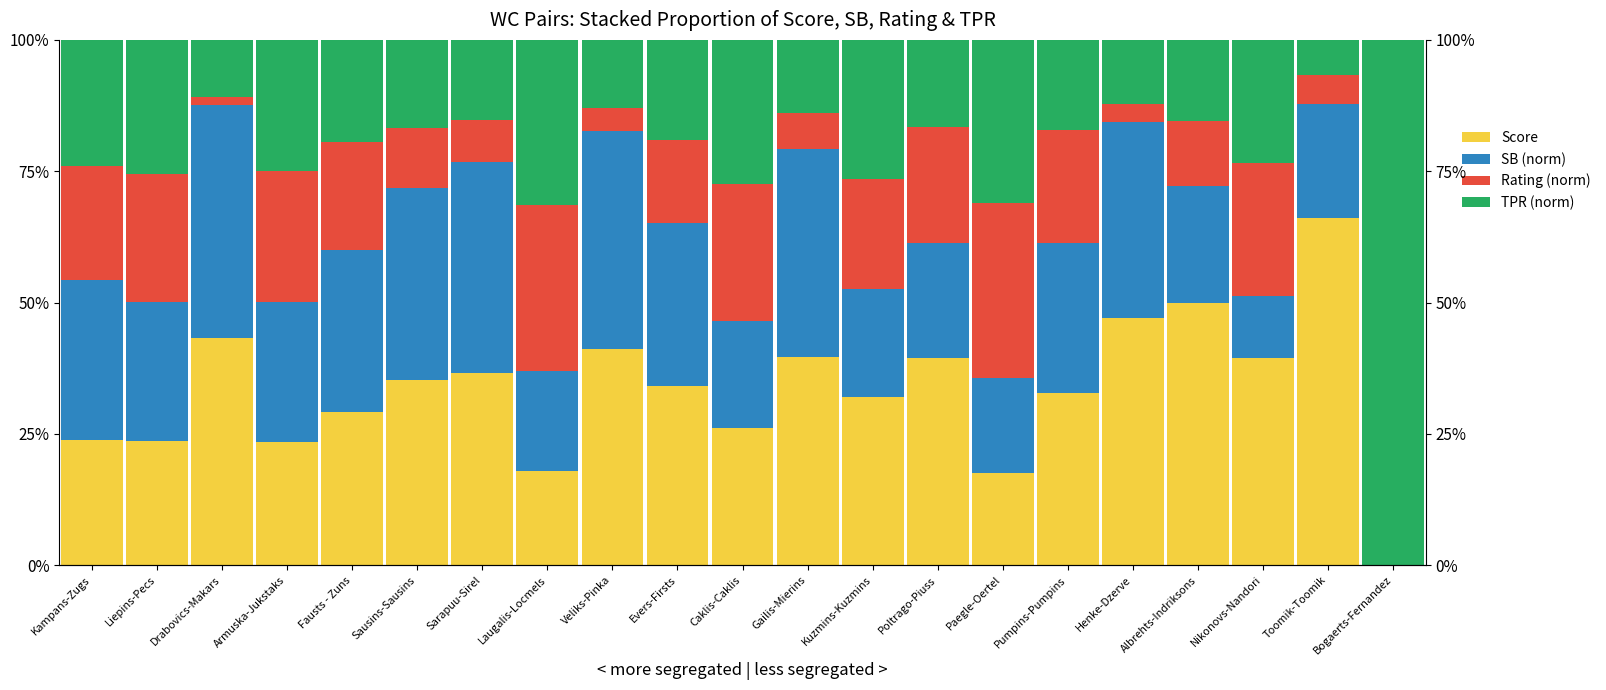

Reading left to right, transcribe all the data shown in this chart.

Score: Kampans-Zugs=23.9	Liepins-Pecs=23.6	Drabovics-Makars=43.2	Armuska-Jukstaks=23.4	Fausts - Zuns=29.1	Sausins-Sausins=35.2	Sarapuu-Sirel=36.6	Laugalis-Locmels=18.0	Veliks-Pinka=41.2	Evers-Firsts=34.1	Caklis-Caklis=26.0	Gailis-Mierins=39.6	Kuzmins-Kuzmins=32.1	Poltrago-Piuss=39.5	Paegle-Oertel=17.5	Pumpins-Pumpins=32.8	Henke-Dzerve=47.0	Albrehts-Indriksons=49.8	Nikonovs-Nandori=39.5	Toomik-Toomik=66.2	Bogaerts-Fernandez=-1157.2
SB (norm): Kampans-Zugs=30.4	Liepins-Pecs=26.5	Drabovics-Makars=44.4	Armuska-Jukstaks=26.7	Fausts - Zuns=30.9	Sausins-Sausins=36.7	Sarapuu-Sirel=40.2	Laugalis-Locmels=19.1	Veliks-Pinka=41.4	Evers-Firsts=31.1	Caklis-Caklis=20.4	Gailis-Mierins=39.6	Kuzmins-Kuzmins=20.5	Poltrago-Piuss=21.8	Paegle-Oertel=18.2	Pumpins-Pumpins=28.5	Henke-Dzerve=37.3	Albrehts-Indriksons=22.3	Nikonovs-Nandori=11.8	Toomik-Toomik=21.7	Bogaerts-Fernandez=0.0
Rating (norm): Kampans-Zugs=21.7	Liepins-Pecs=24.3	Drabovics-Makars=1.7	Armuska-Jukstaks=24.8	Fausts - Zuns=20.5	Sausins-Sausins=11.4	Sarapuu-Sirel=7.9	Laugalis-Locmels=31.5	Veliks-Pinka=4.4	Evers-Firsts=15.7	Caklis-Caklis=26.2	Gailis-Mierins=7.0	Kuzmins-Kuzmins=20.9	Poltrago-Piuss=22.1	Paegle-Oertel=33.2	Pumpins-Pumpins=21.5	Henke-Dzerve=3.5	Albrehts-Indriksons=12.5	Nikonovs-Nandori=25.3	Toomik-Toomik=5.5	Bogaerts-Fernandez=-9.8
TPR (norm): Kampans-Zugs=24.0	Liepins-Pecs=25.6	Drabovics-Makars=10.8	Armuska-Jukstaks=25.0	Fausts - Zuns=19.4	Sausins-Sausins=16.7	Sarapuu-Sirel=15.3	Laugalis-Locmels=31.5	Veliks-Pinka=12.9	Evers-Firsts=19.1	Caklis-Caklis=27.3	Gailis-Mierins=13.8	Kuzmins-Kuzmins=26.6	Poltrago-Piuss=16.6	Paegle-Oertel=31.1	Pumpins-Pumpins=17.1	Henke-Dzerve=12.1	Albrehts-Indriksons=15.4	Nikonovs-Nandori=23.4	Toomik-Toomik=6.6	Bogaerts-Fernandez=1267.1